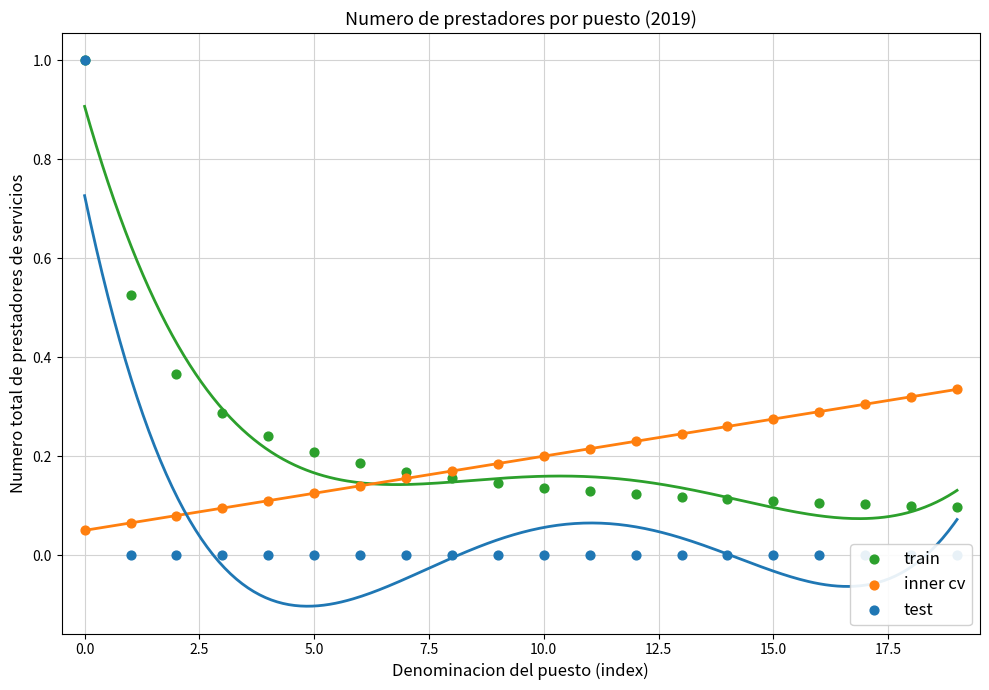

Is the value of train at 17 greater than the value of test at 15.0?

Yes